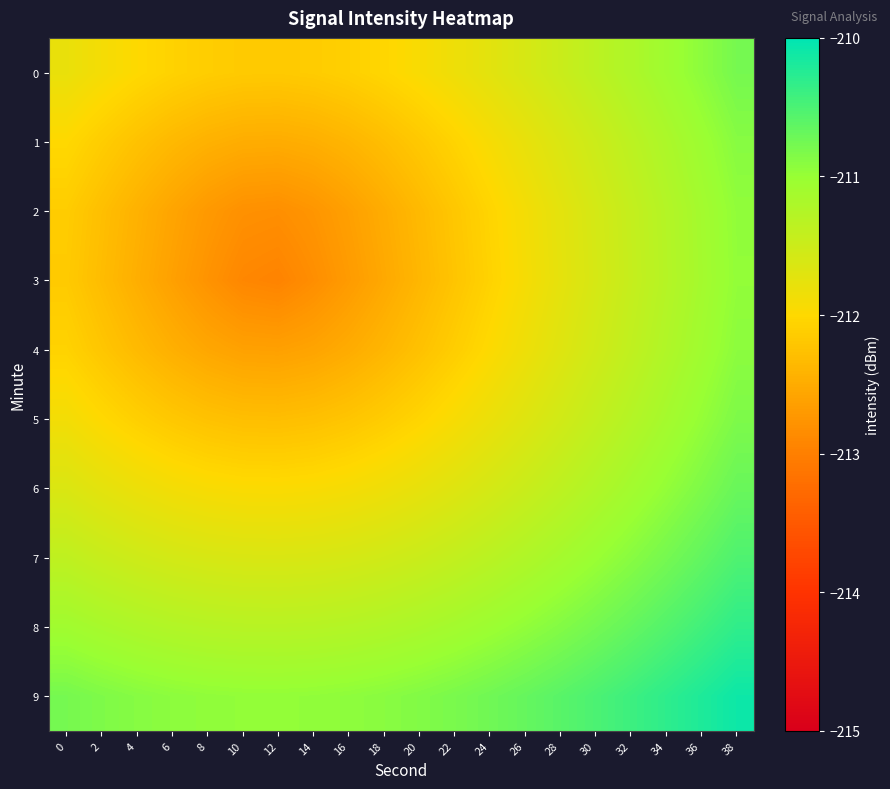

List the series in order of their peak value, highest first.

9, 8, 7, 6, 0, 5, 1, 4, 2, 3